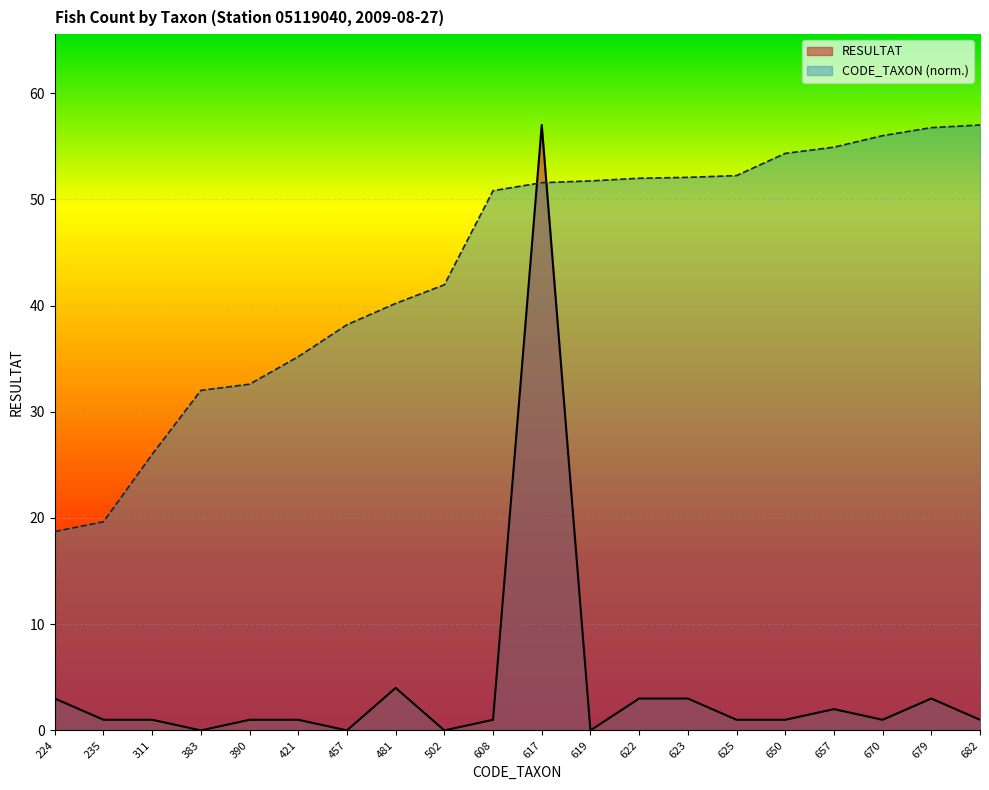

What is the average value of the CODE_TAXON series?

43.7